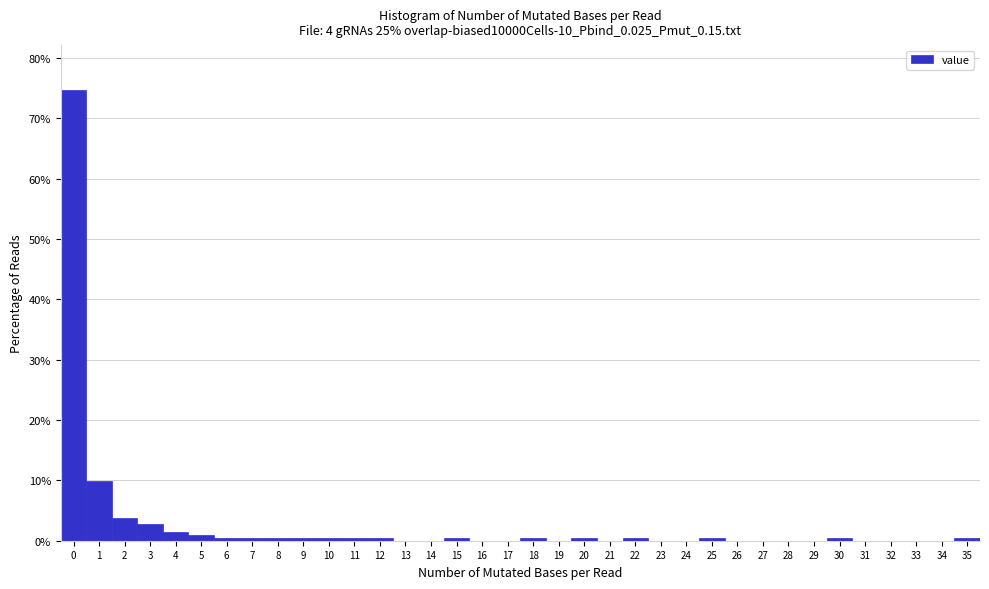

Reading left to right, transcribe this chart: for each bar, give the range it covers on the x-axis and its height. The values are not printed on the chart, so give them approximately, as read against the axis.

-0.5 to 0.5: 75
0.5 to 1.5: 10
1.5 to 2.5: 4
2.5 to 3.5: 3
3.5 to 4.5: 1
4.5 to 5.5: under 1
5.5 to 6.5: under 1
6.5 to 7.5: under 1
7.5 to 8.5: under 1
8.5 to 9.5: under 1
9.5 to 10.5: under 1
10.5 to 11.5: under 1
11.5 to 12.5: under 1
12.5 to 13.5: 0
13.5 to 14.5: 0
14.5 to 15.5: under 1
15.5 to 16.5: 0
16.5 to 17.5: 0
17.5 to 18.5: under 1
18.5 to 19.5: 0
19.5 to 20.5: under 1
20.5 to 21.5: 0
21.5 to 22.5: under 1
22.5 to 23.5: 0
23.5 to 24.5: 0
24.5 to 25.5: under 1
25.5 to 26.5: 0
26.5 to 27.5: 0
27.5 to 28.5: 0
28.5 to 29.5: 0
29.5 to 30.5: under 1
30.5 to 31.5: 0
31.5 to 32.5: 0
32.5 to 33.5: 0
33.5 to 34.5: 0
34.5 to 35.5: under 1